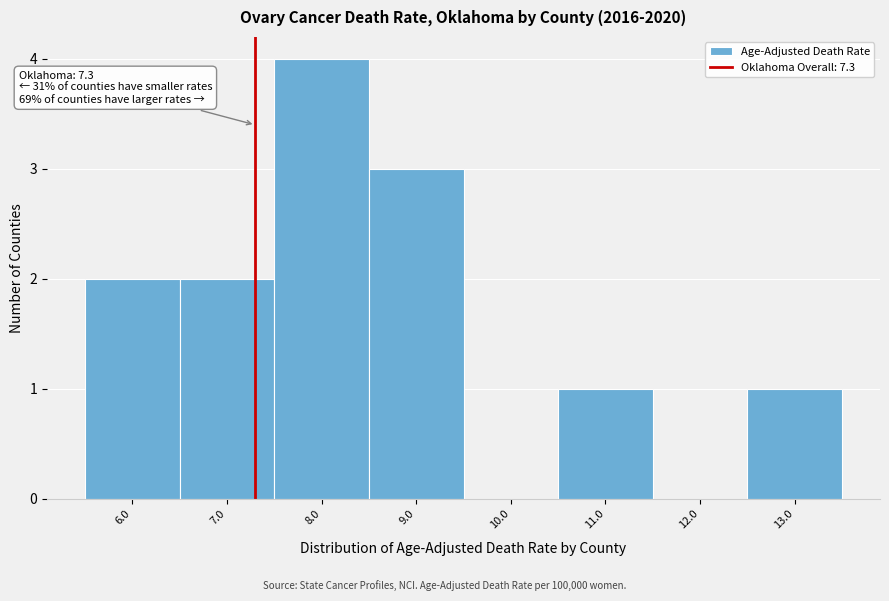

Over which range of the x-axis is the bar tallest?

7.5 to 8.5